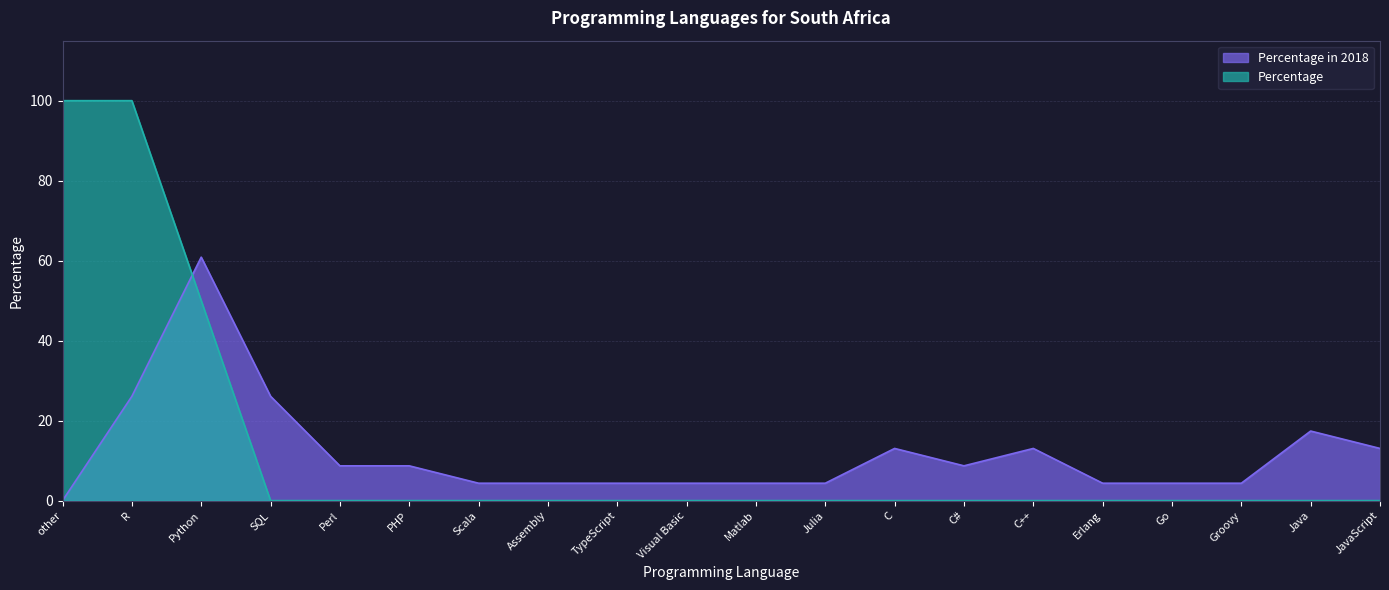

Rank the categories by Percentage value from lowest to highest.

SQL, Perl, PHP, Scala, Assembly, TypeScript, Visual Basic, Matlab, Julia, C, C#, C++, Erlang, Go, Groovy, Java, JavaScript, Python, other, R